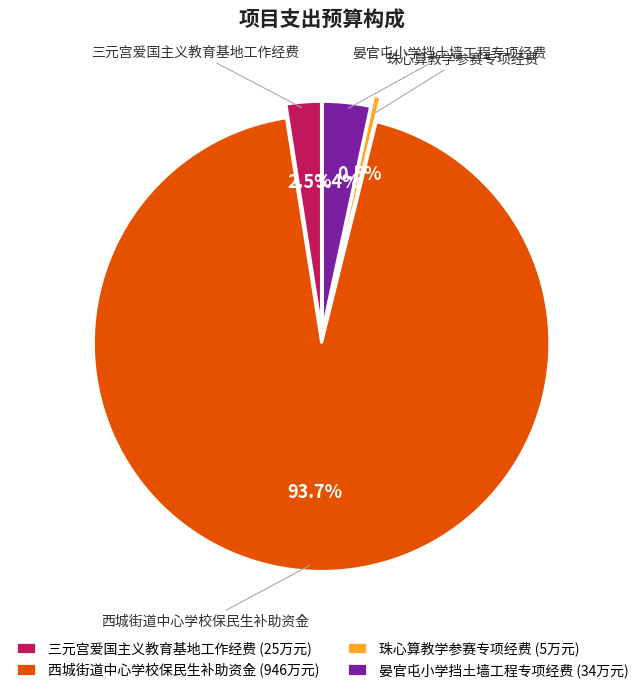

Which category has the smallest portion of the pie?

珠心算教学参赛专项经费